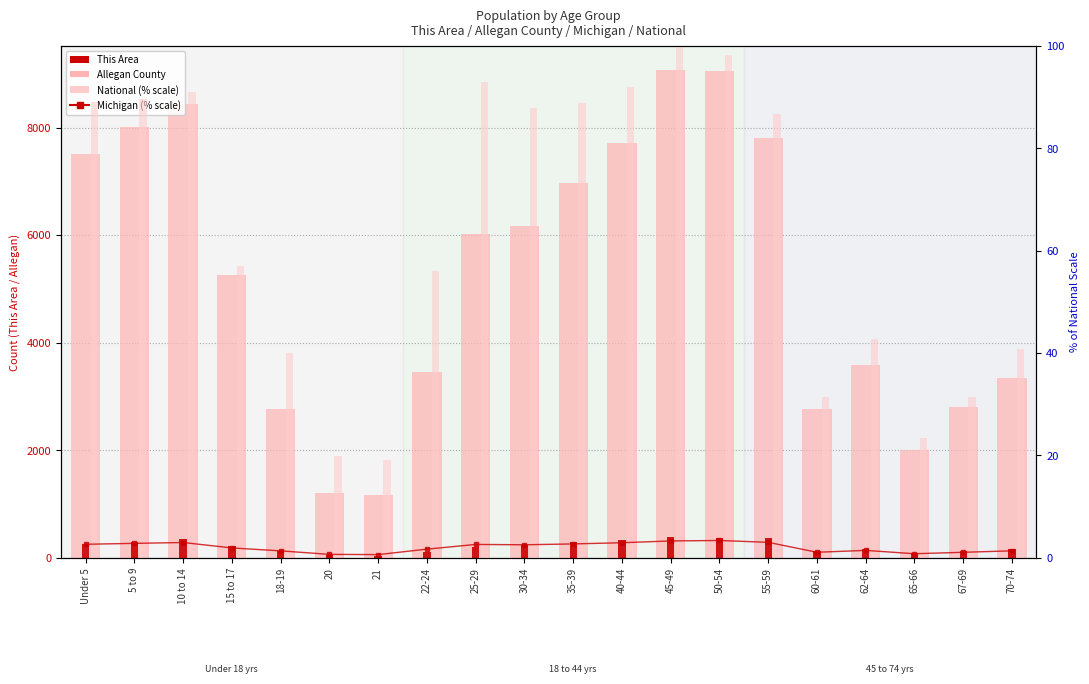

What value does the National (% scale) series have at 20?

19.9